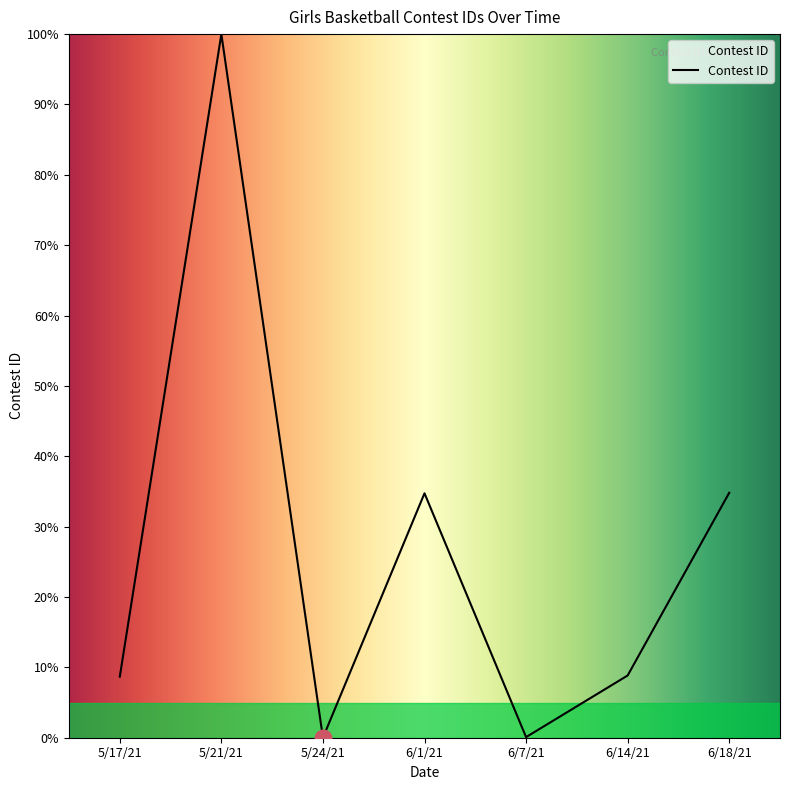

What is the change in value from 5/24/21 to 6/18/21?

+34.8